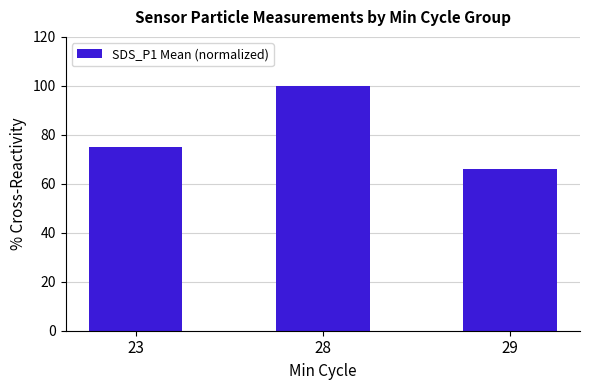

Read the value at 23.

75.0